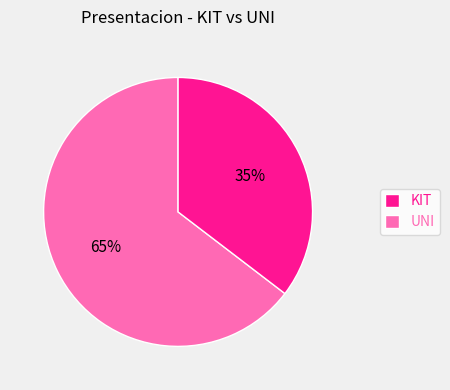

To the nearest percent, what is the combined percentage of UNI and KIT?

100%